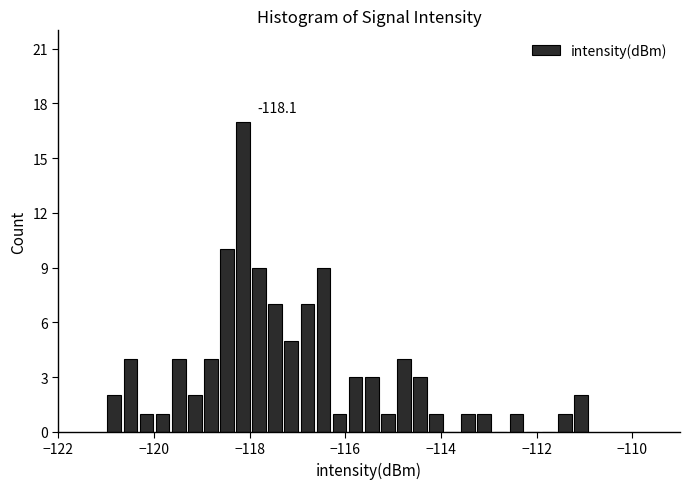

Around what value on the x-axis is the tallest bar? Give the approximate position of its centre, as read against the axis.

-118.2